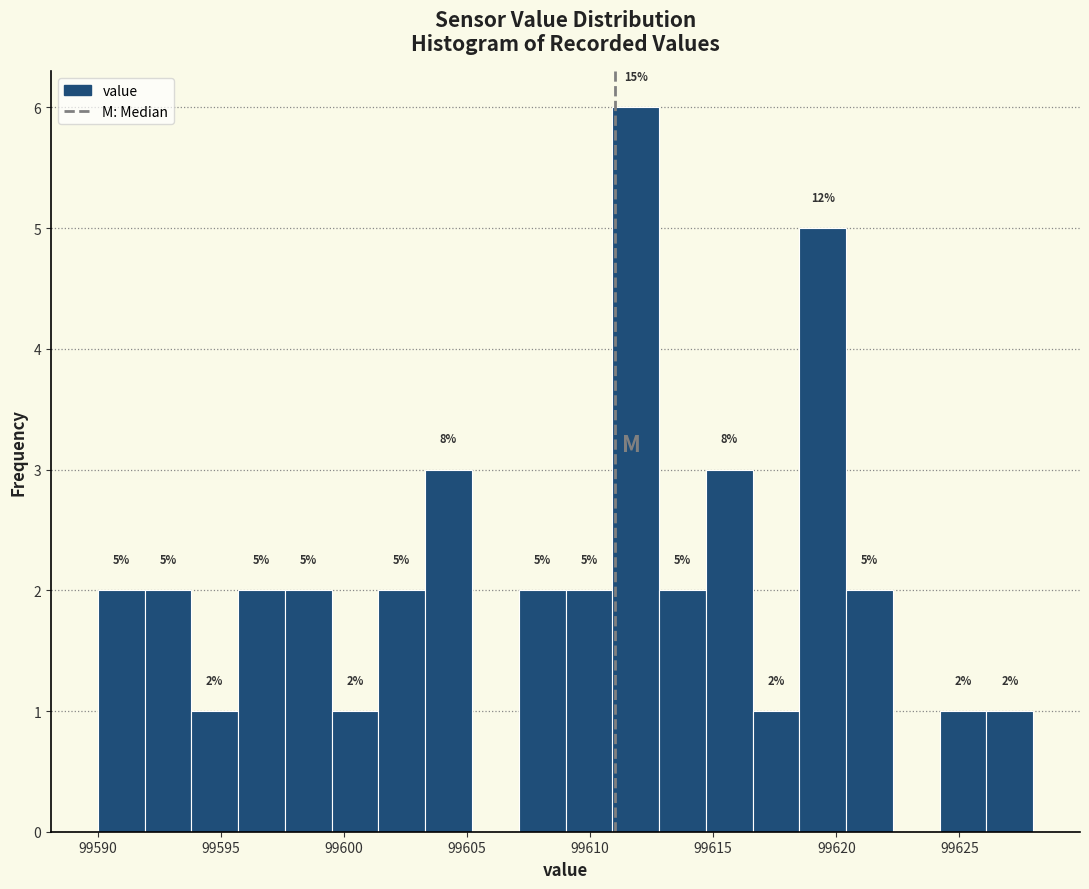

Read against the x-axis, roughly where is the centre of the tallest bar?

99612.0